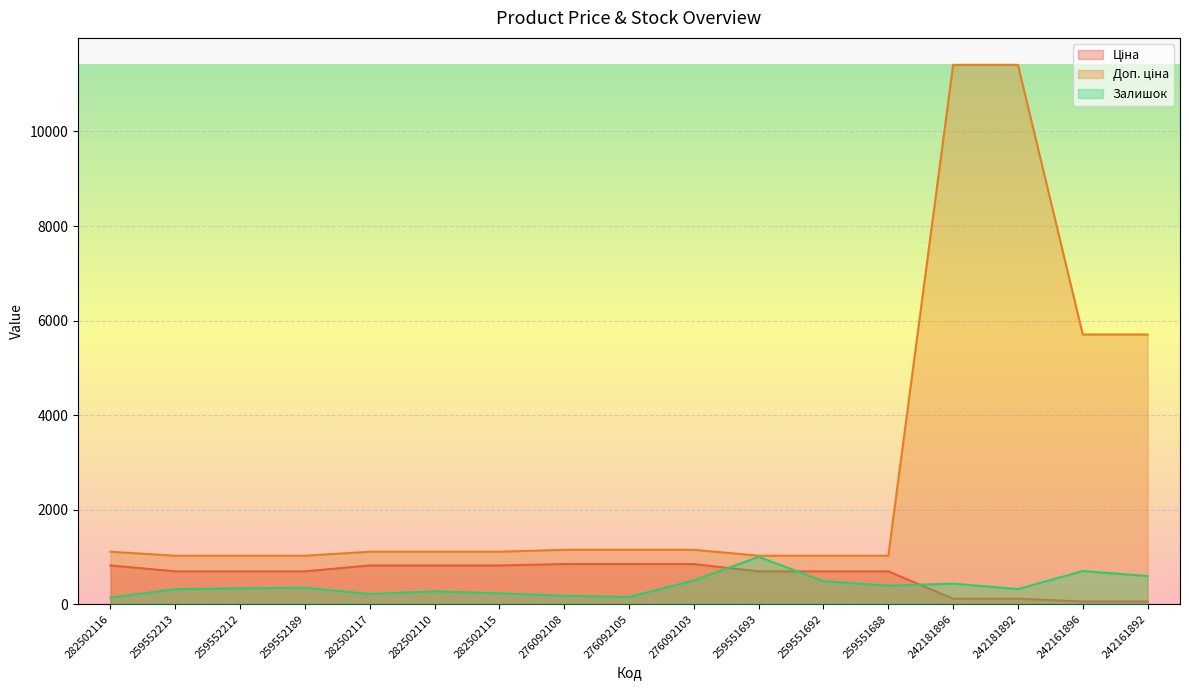

Where is Доп. ціна nearest to the value 6217?

242161896